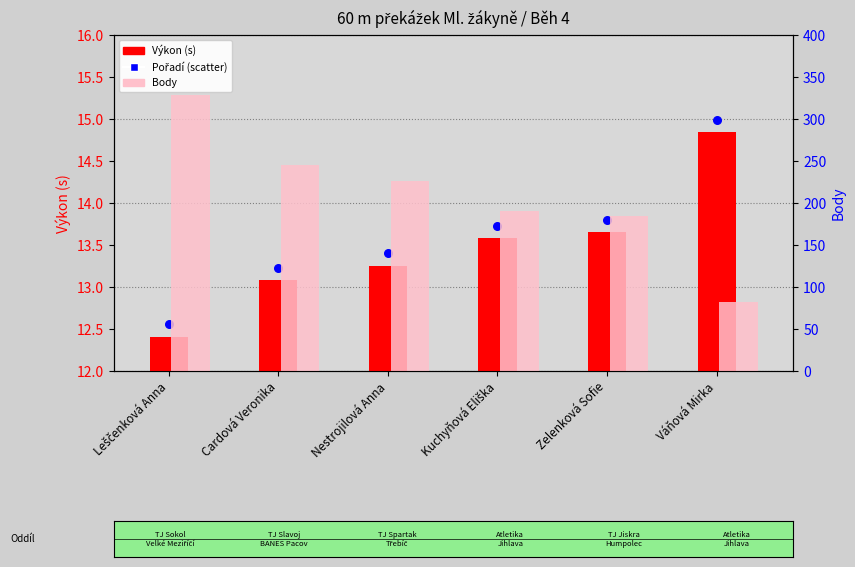

Which series has the largest Y range (max minus min)?

Body